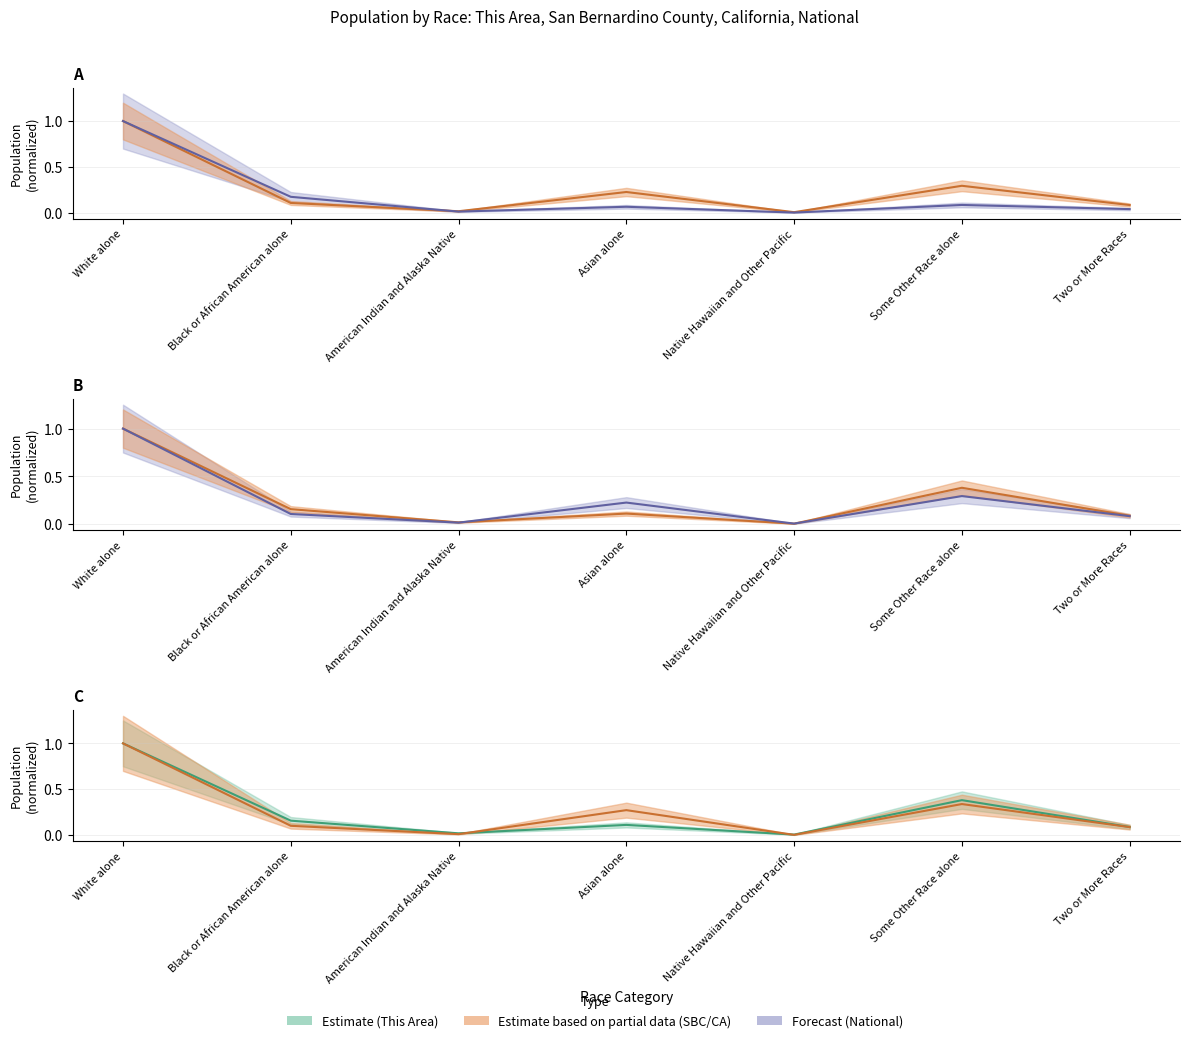

What is the label of the 7th point from the left?

Two or More Races